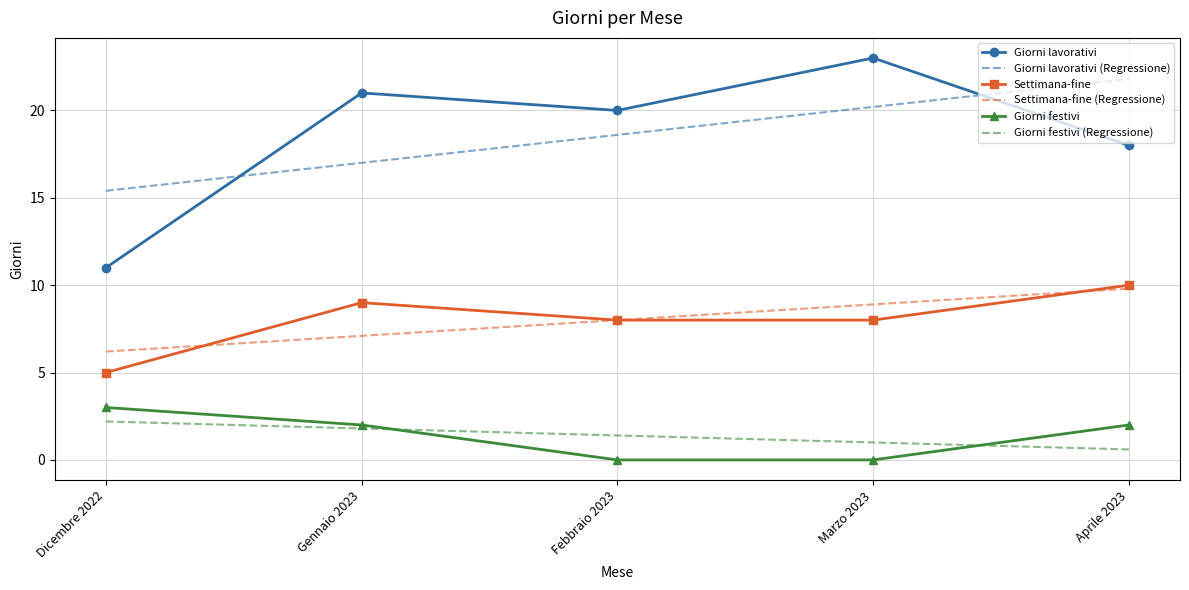

Which series has the largest range (max minus min)?

Giorni lavorativi